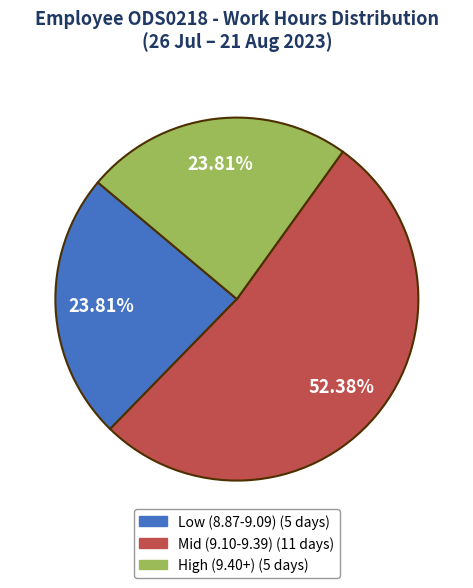

Does any single category account for the majority?

Yes